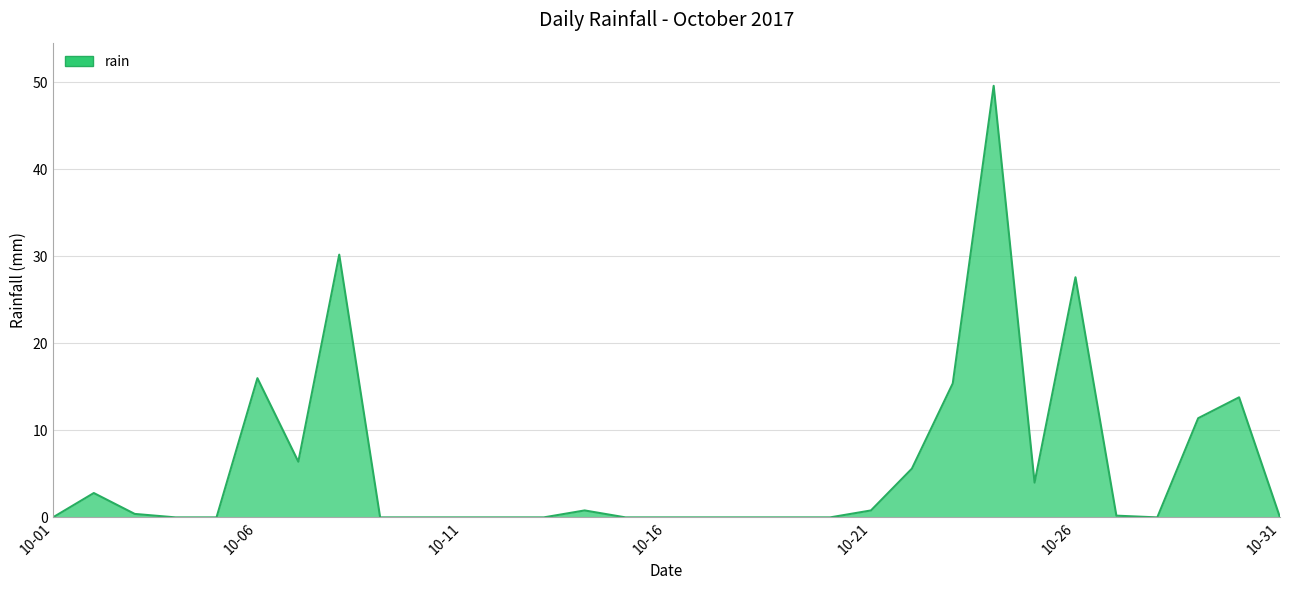

What is the greatest value displayed?

49.6